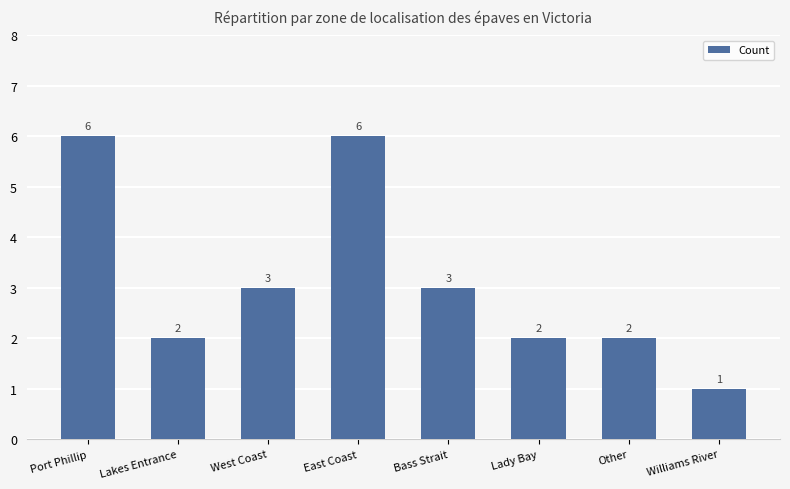

What is the label of the 2nd bar from the right?

Other